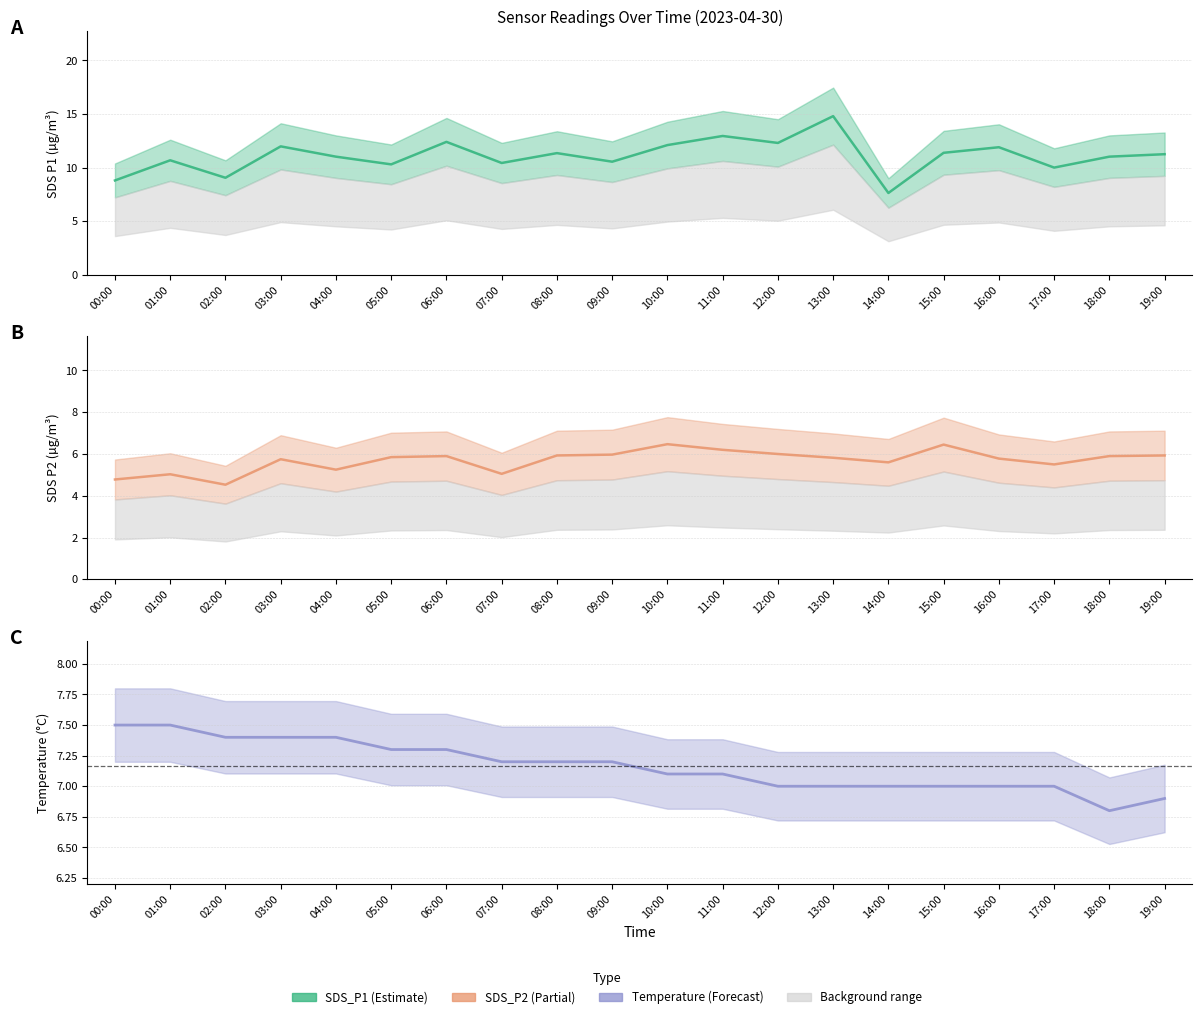

How many data points in SDS_P1 are above 11?

12